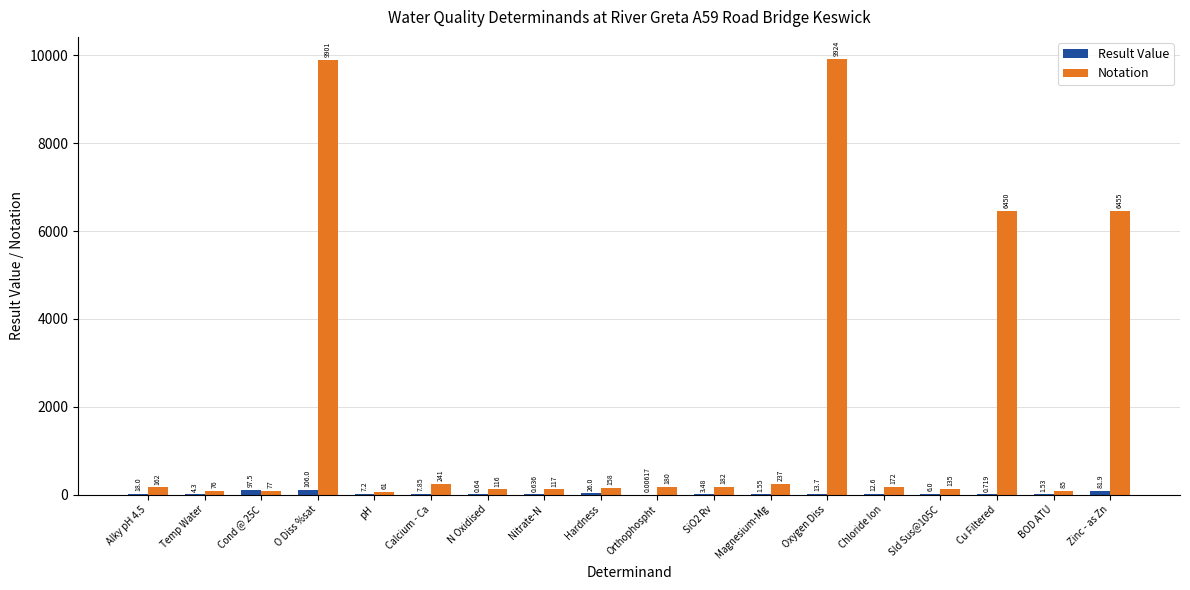

What is the difference between the Notation values at Hardness and Zinc - as Zn?

6297.0